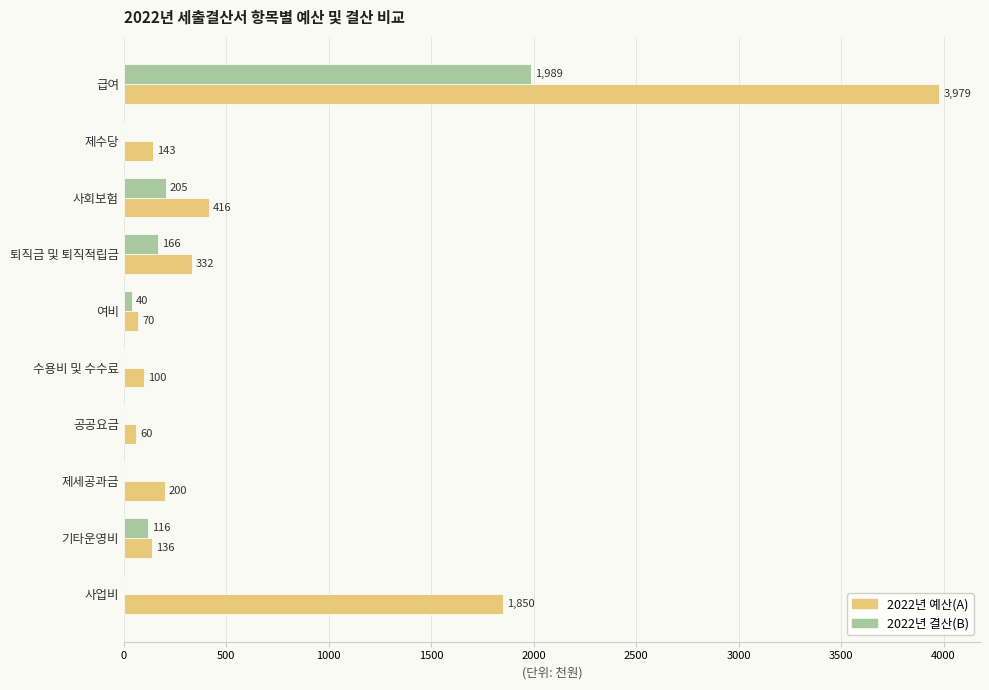

The value of 2022년 예산(A) at 여비 is 70. True or false?

True